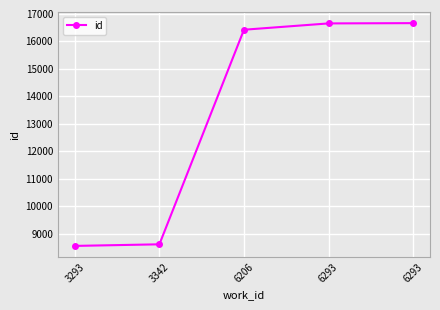

How many categories are shown in the chart?

5